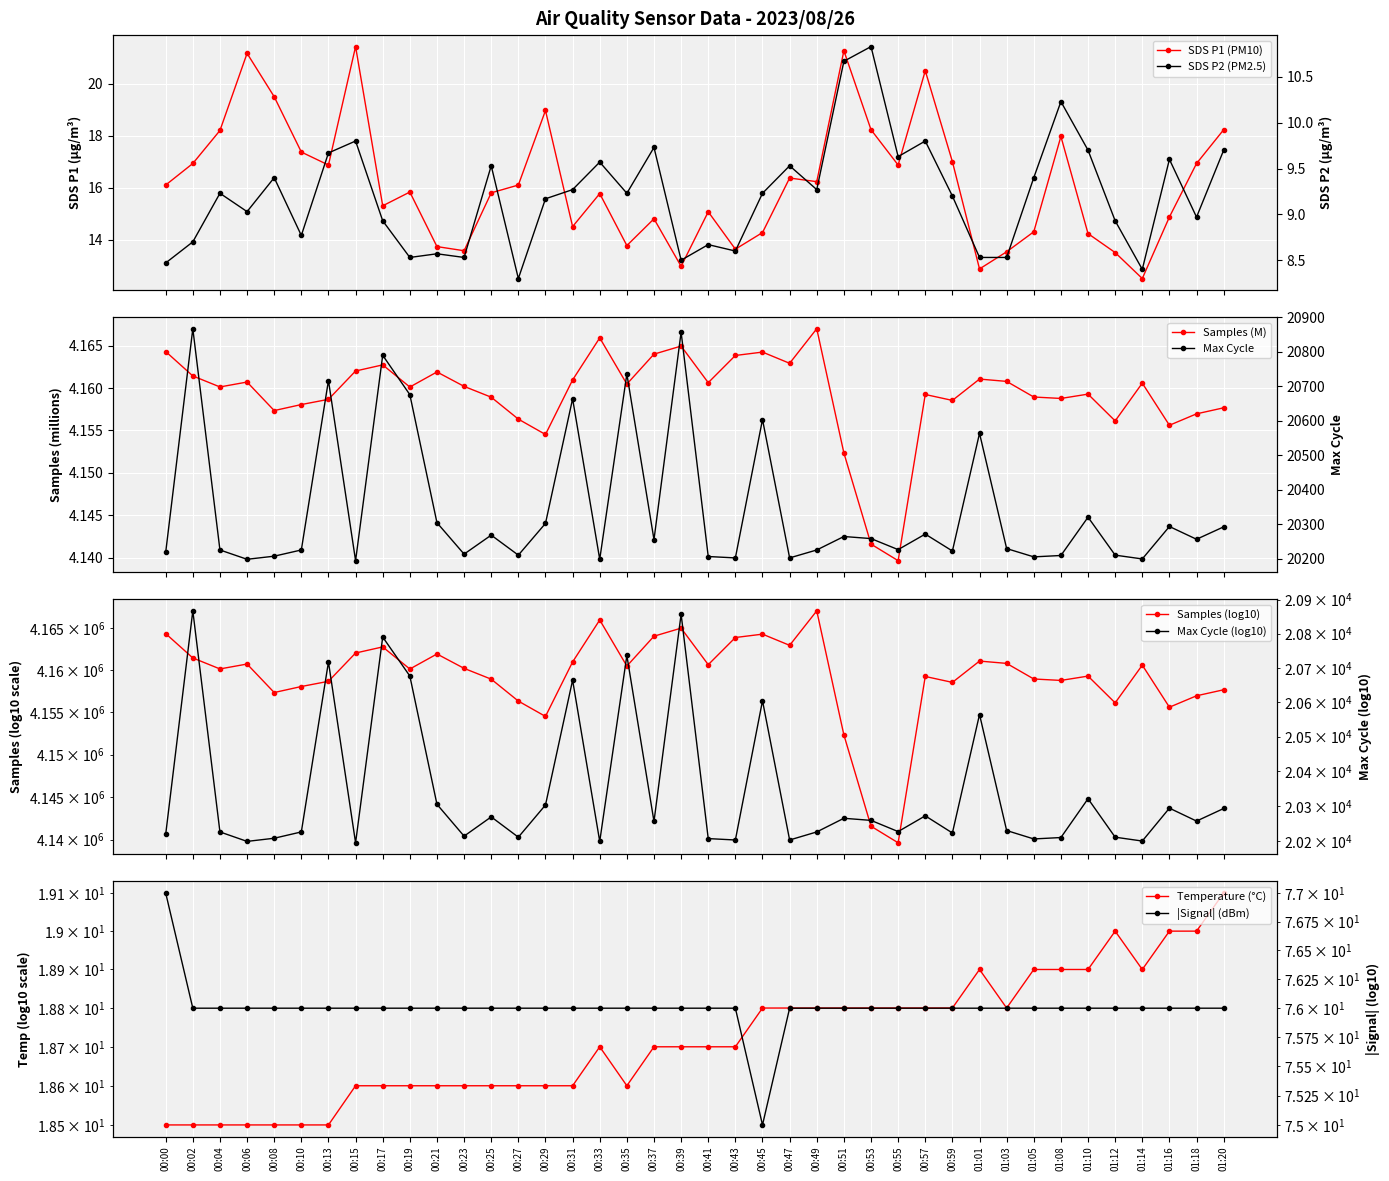

List the labels in order of SDS_P2 value, smallest first.

00:27, 01:14, 00:00, 00:39, 00:19, 00:23, 01:01, 01:03, 00:21, 00:43, 00:41, 00:02, 00:10, 00:17, 01:12, 01:18, 00:06, 00:29, 00:59, 00:04, 00:35, 00:45, 00:31, 00:49, 00:08, 01:05, 00:25, 00:47, 00:33, 01:16, 00:55, 00:13, 01:10, 01:20, 00:37, 00:15, 00:57, 01:08, 00:51, 00:53